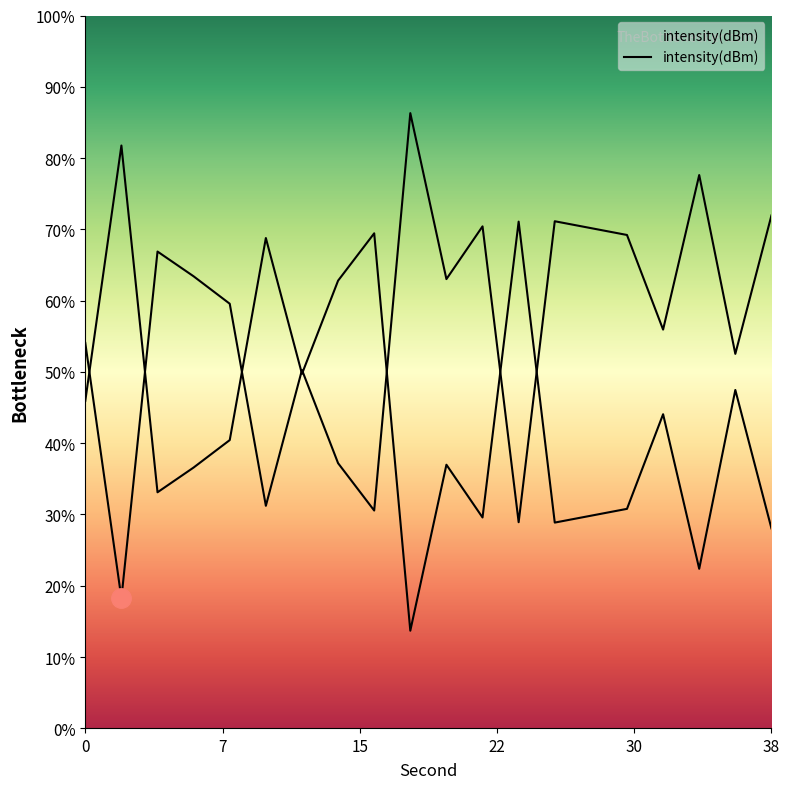

How many points are lower than both their immediate neighbors (excluding endpoints)?

7